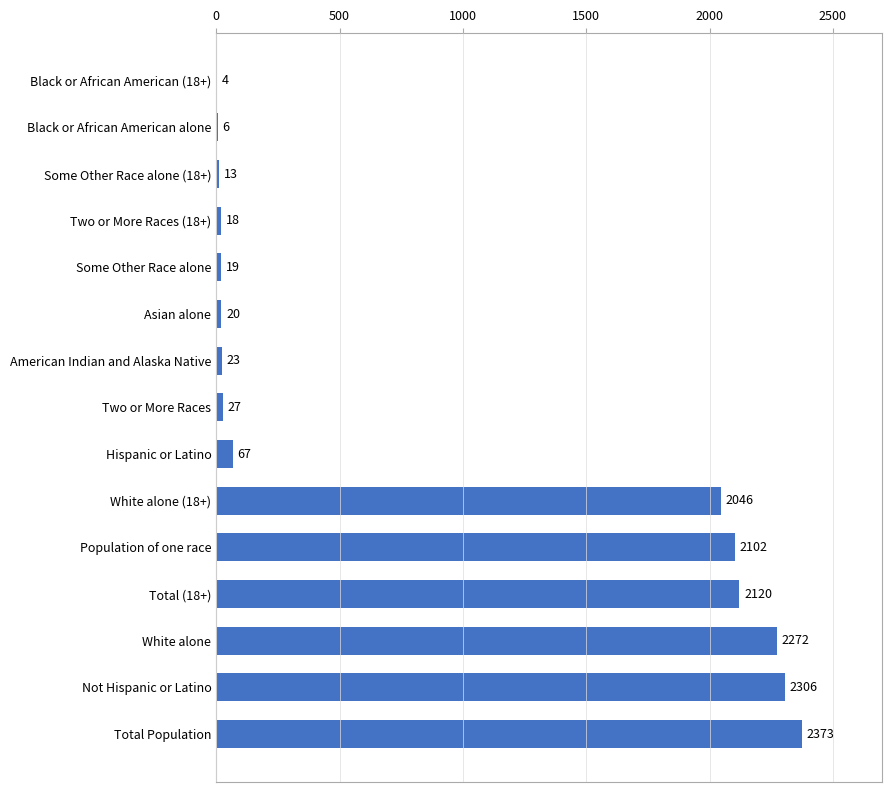

At which label is the value closest to 1188?

White alone (18+)